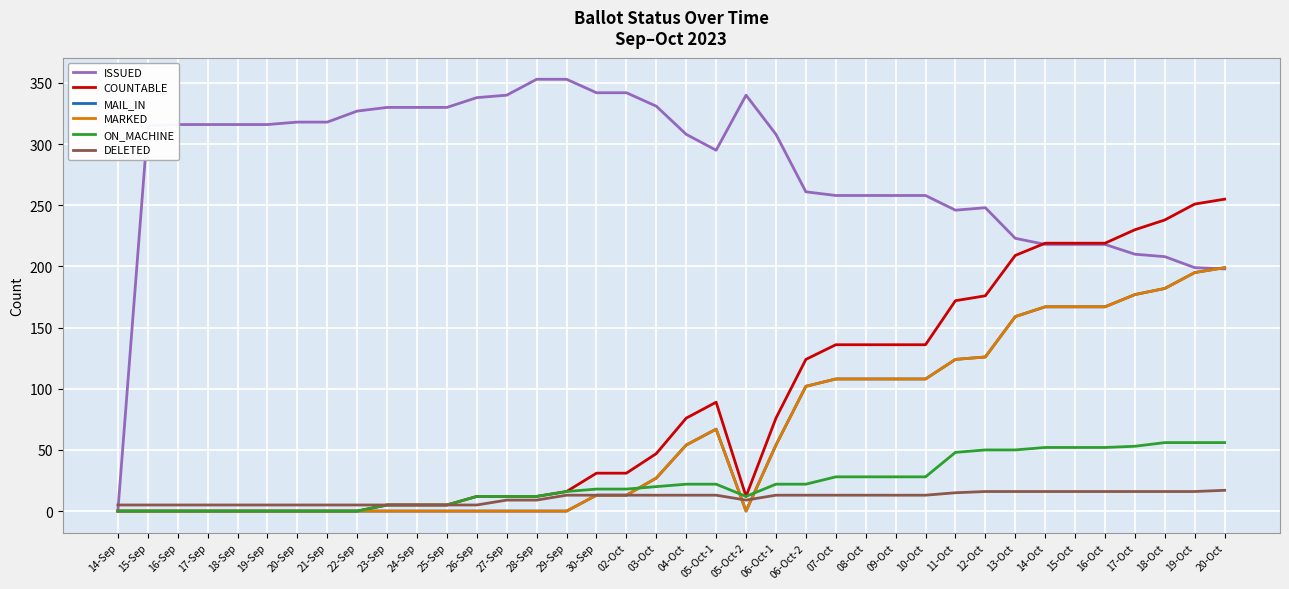

What is the sum of all MARKED values?

2425